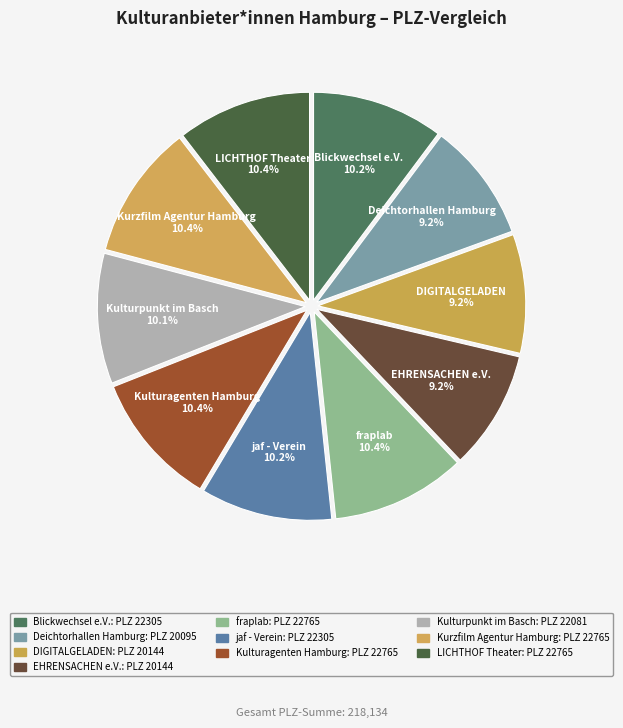

Count the number of slices in the pie.

10